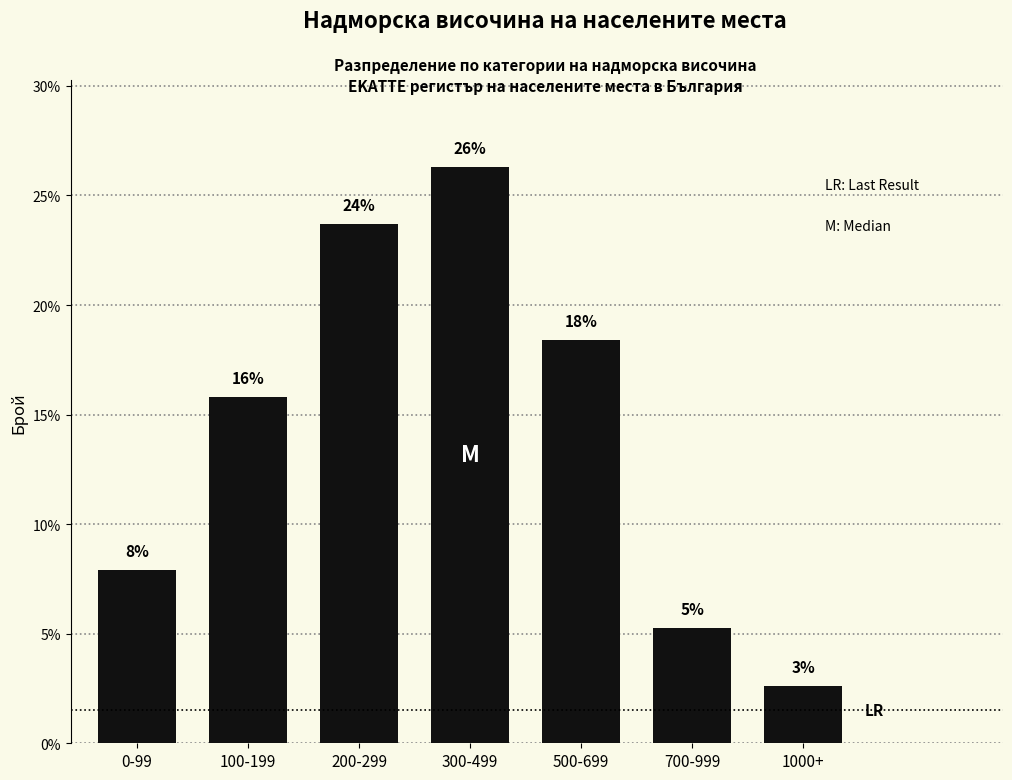

Does the chart contain any negative values?

No